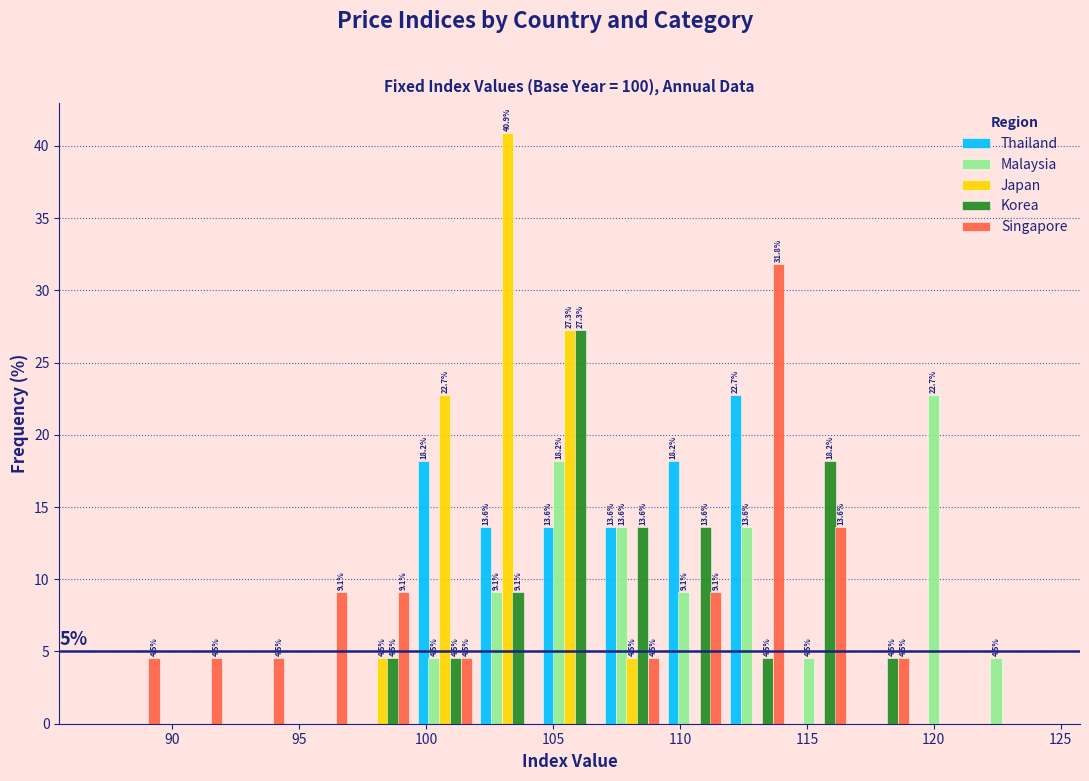

In the Thailand series, which range on the x-axis has the tallest bar?

112.0 to 114.5